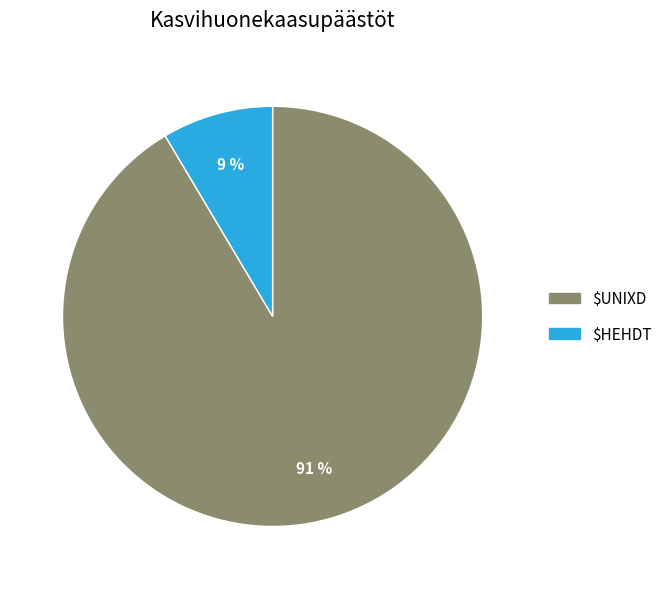

What percentage is the $UNIXD slice, to the nearest percent?

91%